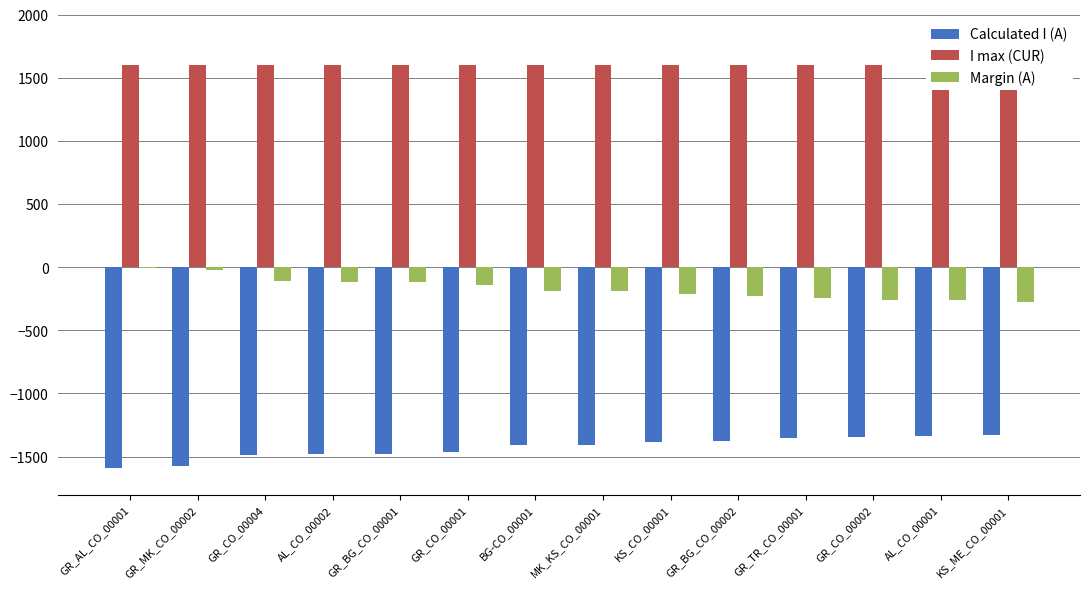

What is the greatest value displayed?

1600